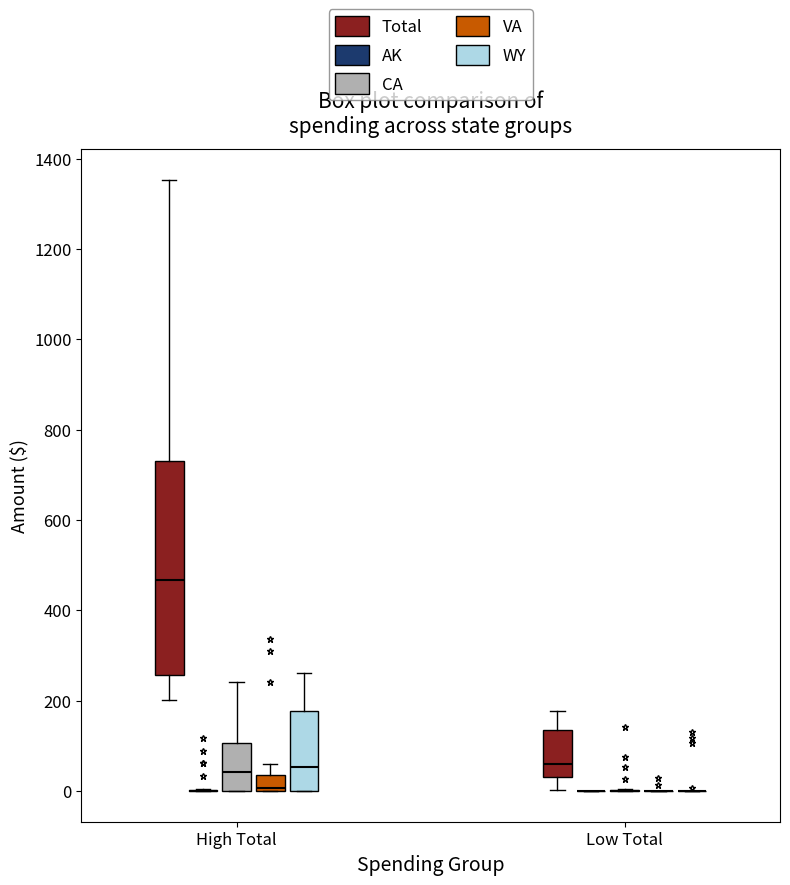

Where does the median line of the box for High Total (Total) sit on the y-axis? The values are not printed on the chart, so give them approximately, as read against the axis.

460